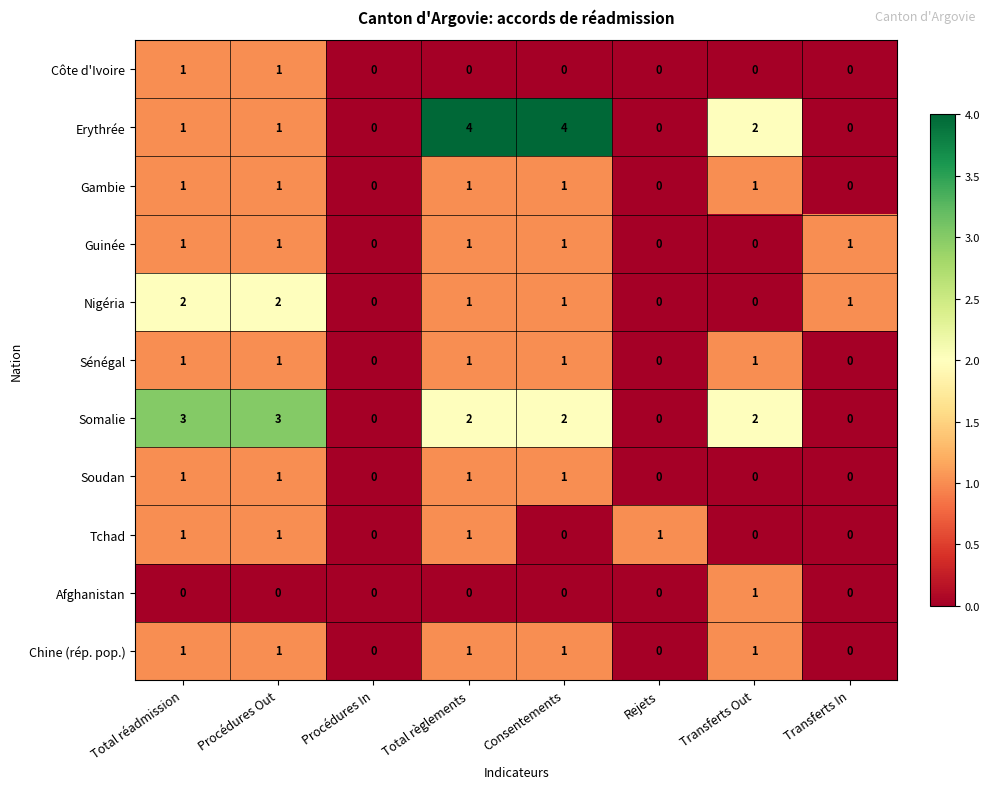

How many Erythrée values are between 0 and 4?

8